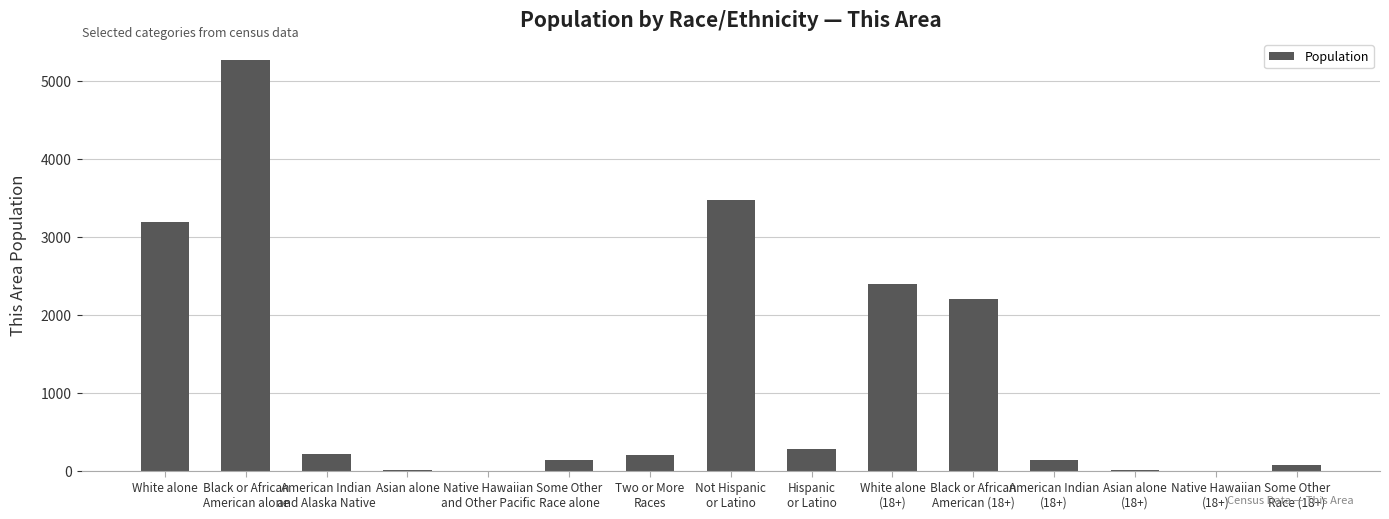

The value at White alone is 4994. True or false?

False